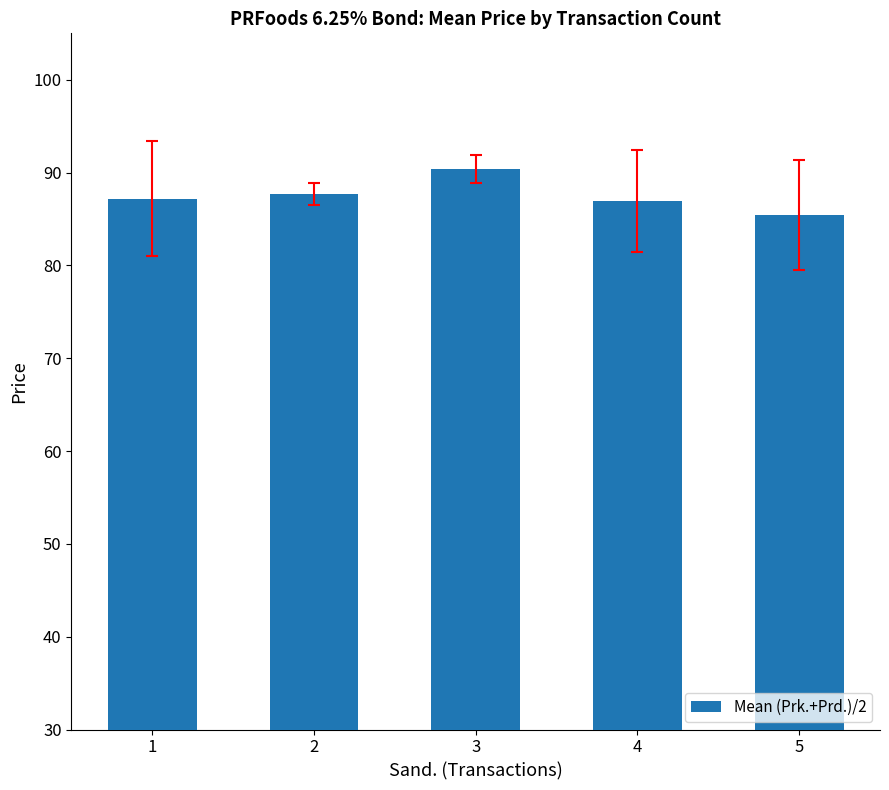

The value at 5 is 141.1. True or false?

False